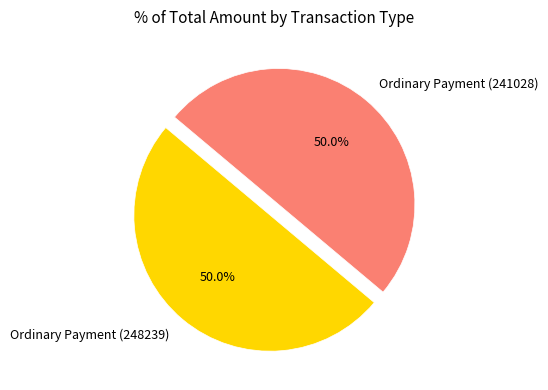

Is the sum of Ordinary Payment (241028) and Ordinary Payment (248239) greater than half?

Yes